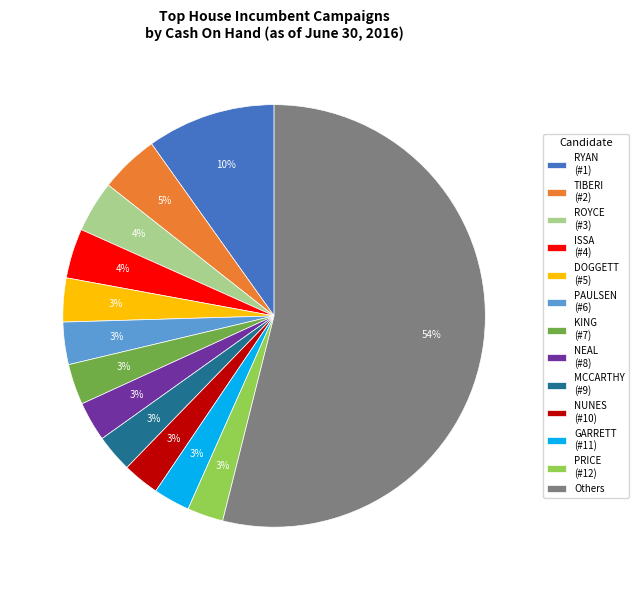

To the nearest percent, what is the combined percentage of MCCARTHY (#9) and PRICE (#12)?

6%